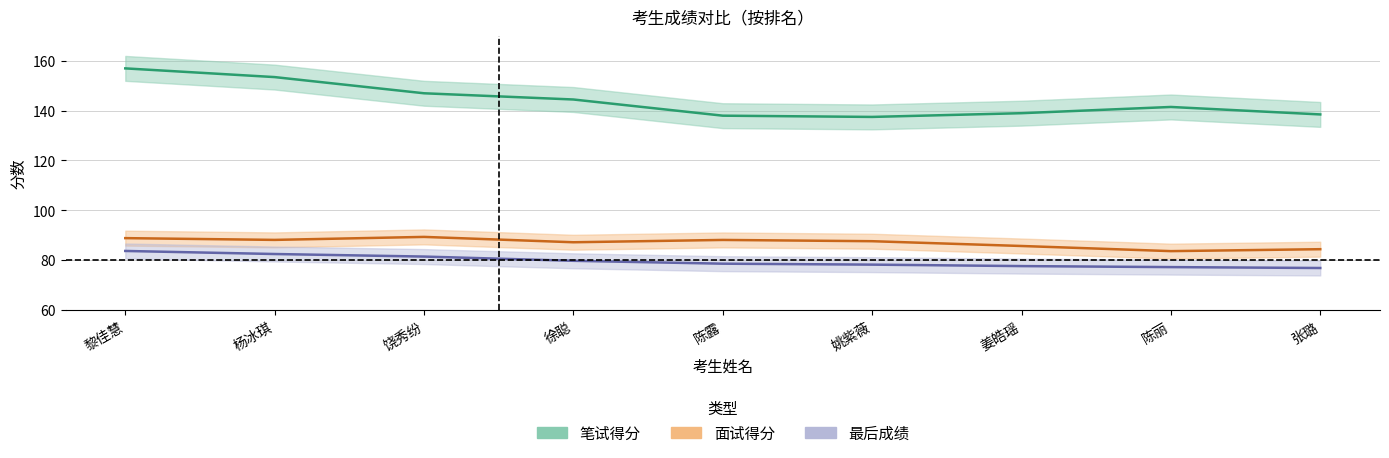

What is the label of the 7th point from the right?

饶秀纷